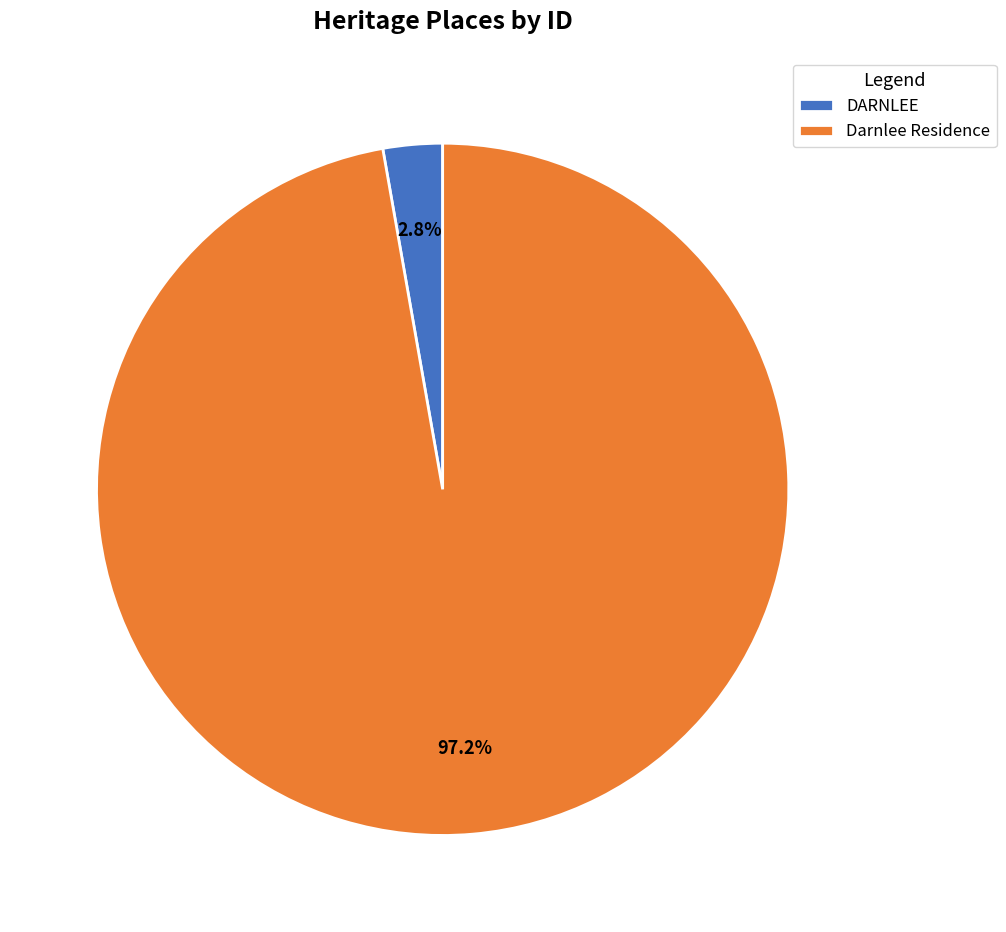

What is the total percentage of Darnlee Residence and DARNLEE?

100.0%